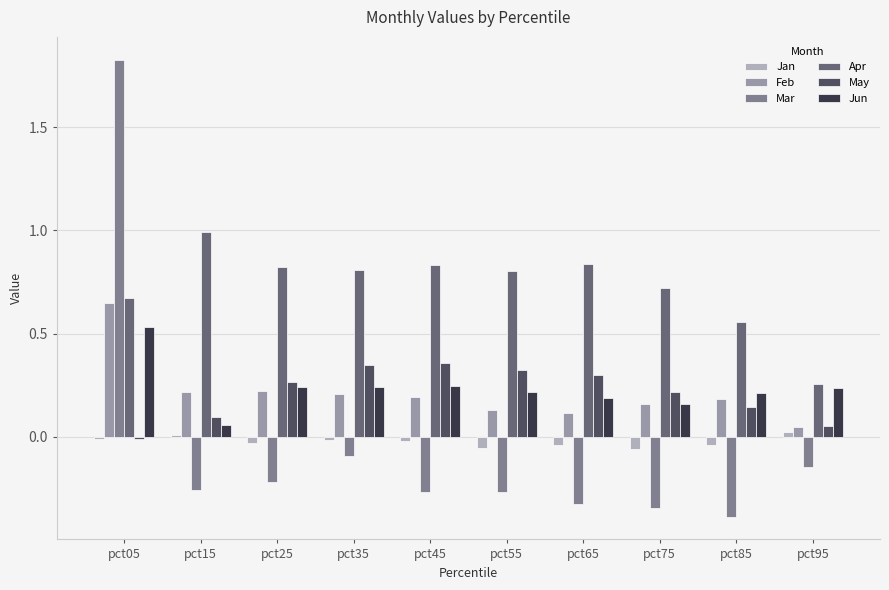

What is the total value across all series at pct05?

3.7